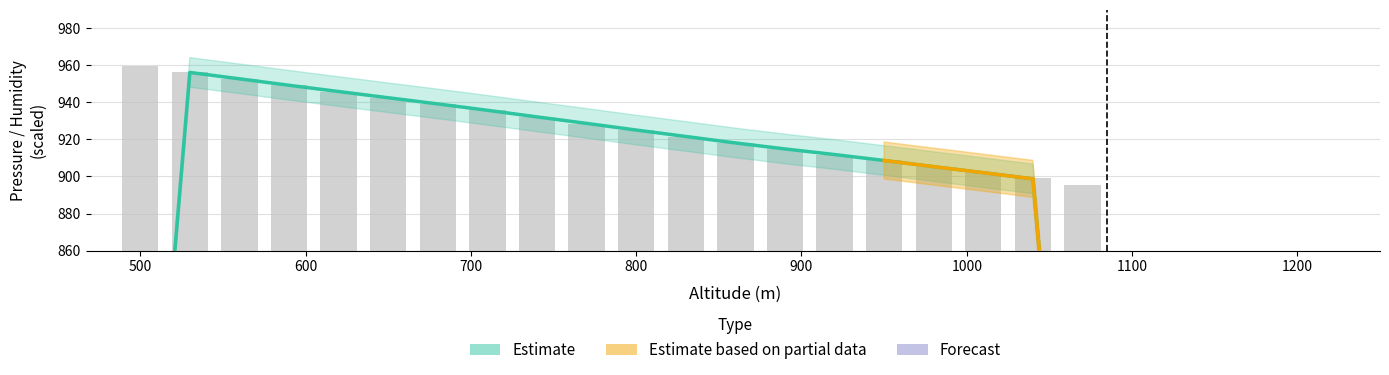

The value at 700 is 590.3. True or false?

False